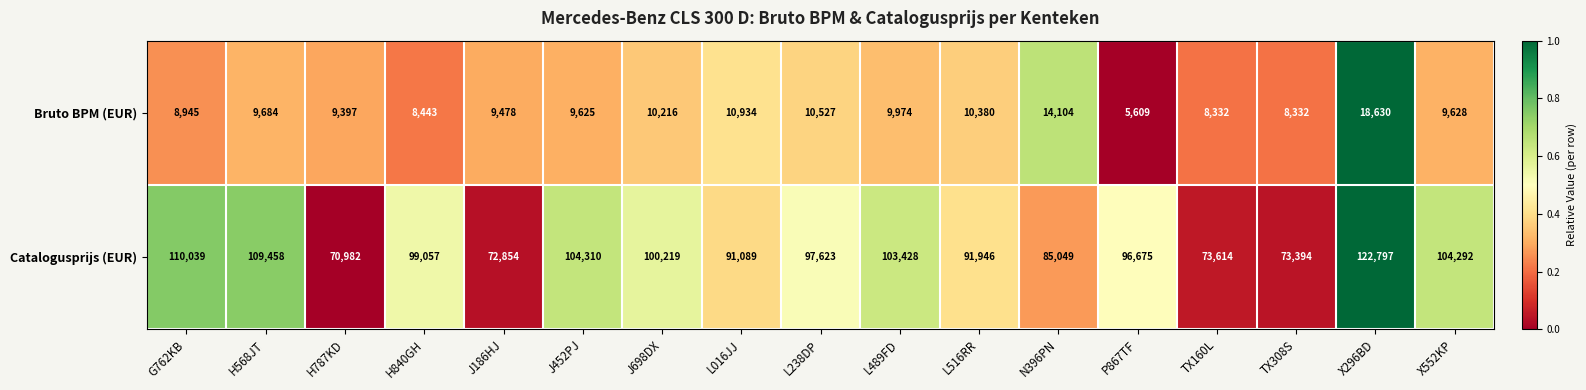

Rank the series at TX308S from highest to lowest value.

Catalogusprijs (EUR), Bruto BPM (EUR)